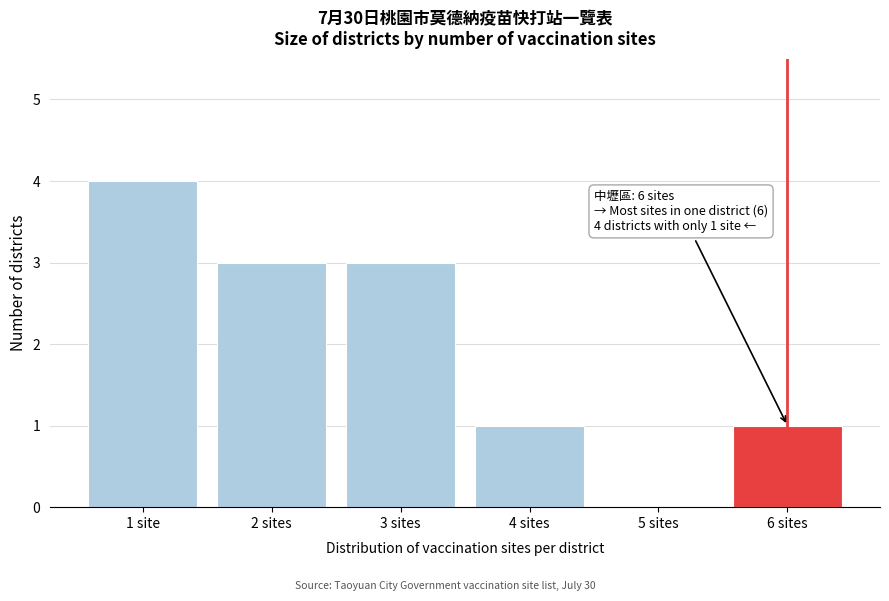

Reading right to left, what are all the values shown in this chart?

6 sites=1	5 sites=0	4 sites=1	3 sites=3	2 sites=3	1 site=4